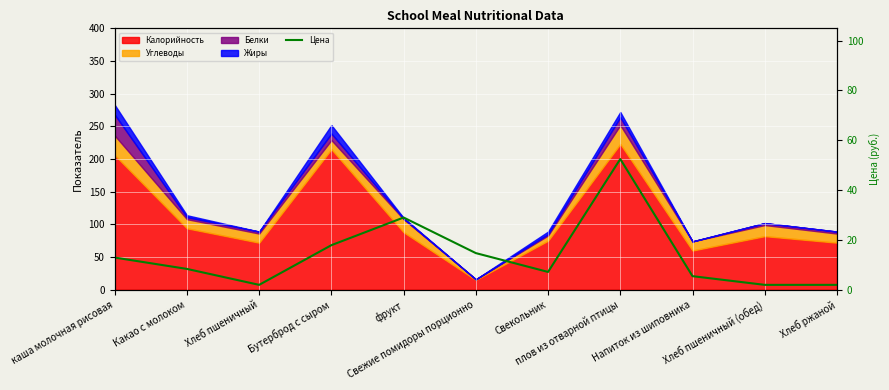

List the labels in order of value, largest first.

плов из отварной птицы, фрукт, Бутерброд с сыром, Свежие помидоры порционно, каша молочная рисовая, Какао с молоком, Свекольник, Напиток из шиповника, Хлеб пшеничный, Хлеб пшеничный (обед), Хлеб ржаной